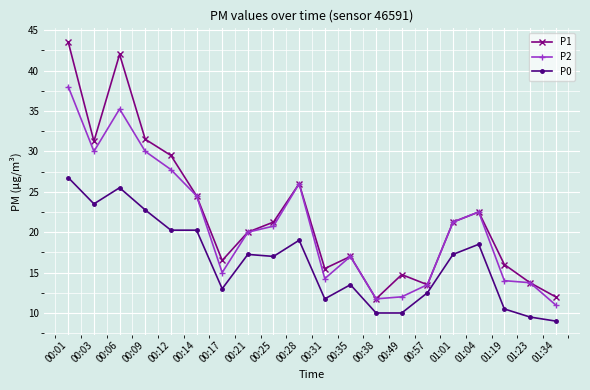

What is the label of the 6th point from the left?

00:14